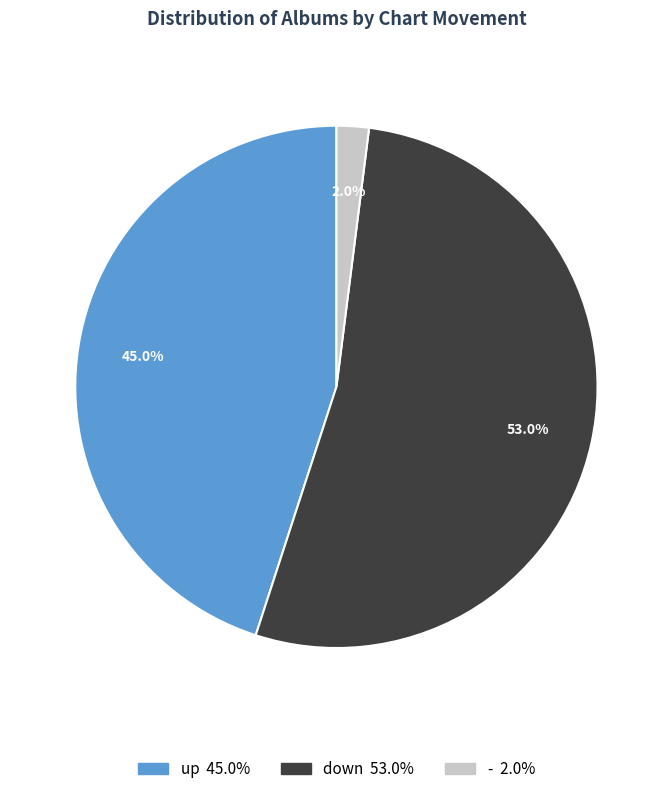

What is the ratio of the value at - to the value at up?

0.0